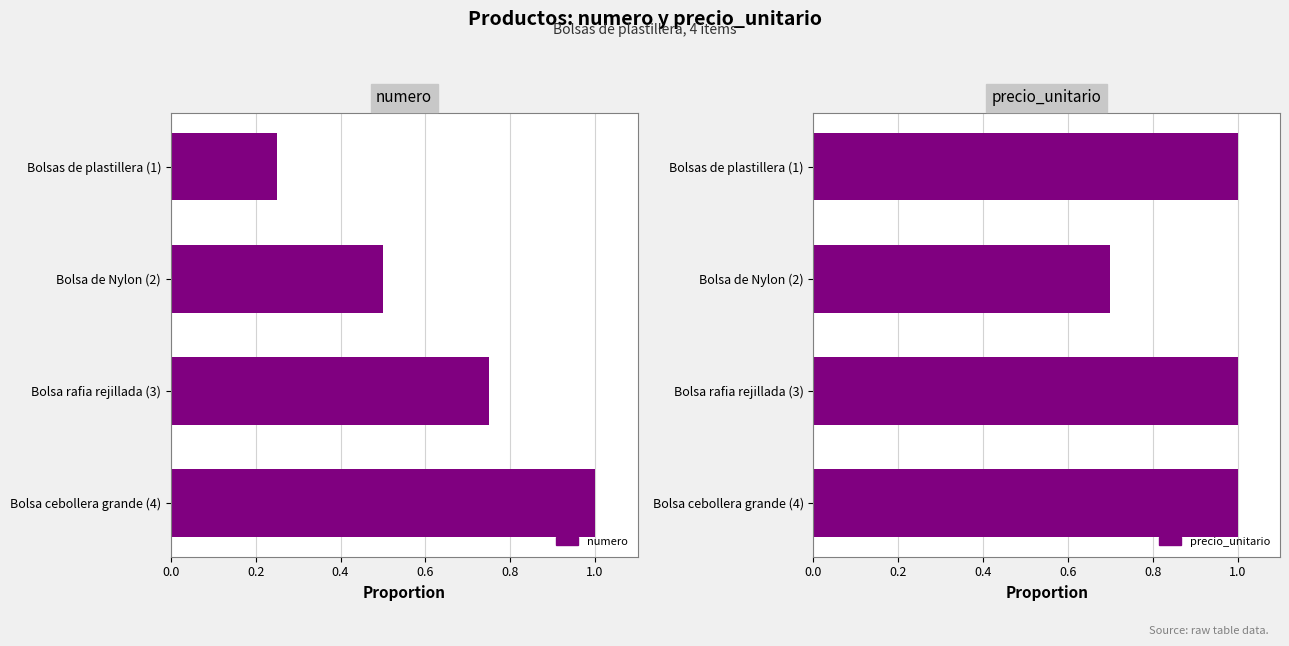

List the series in order of their peak value, lowest first.

numero, precio_unitario